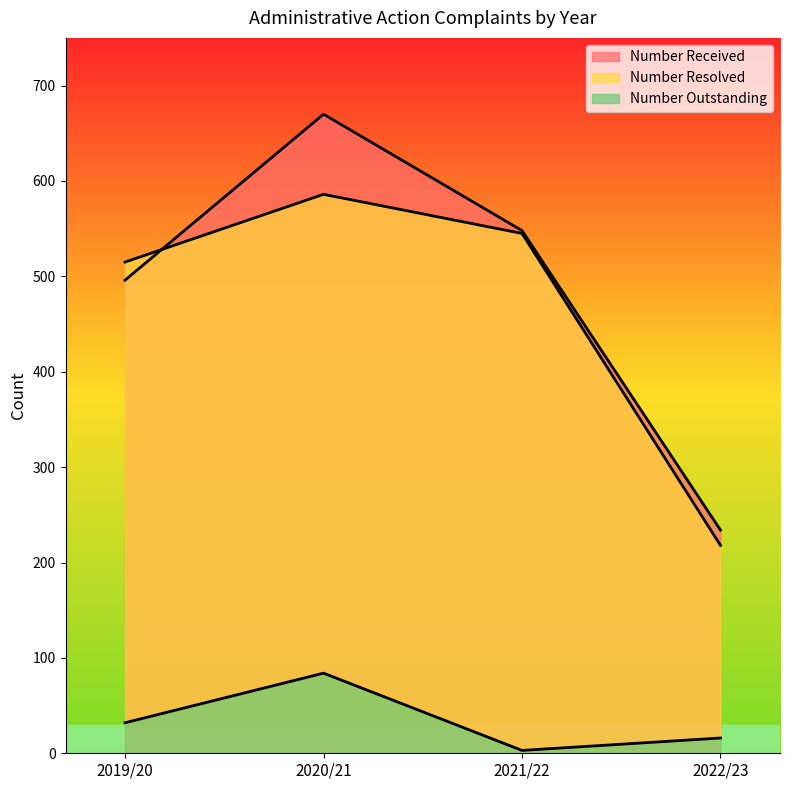

How many data points in Number Outstanding are above 32?

1